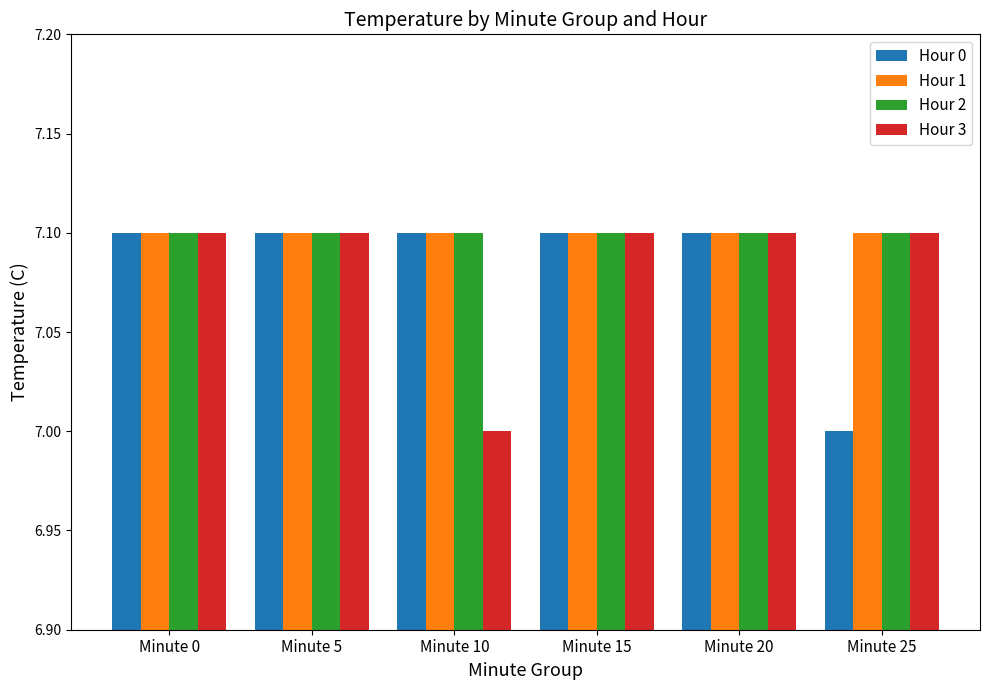

Reading left to right, what are all the values shown in this chart?

Hour 0: 7.1	7.1	7.1	7.1	7.1	7.0
Hour 1: 7.1	7.1	7.1	7.1	7.1	7.1
Hour 2: 7.1	7.1	7.1	7.1	7.1	7.1
Hour 3: 7.1	7.1	7.0	7.1	7.1	7.1